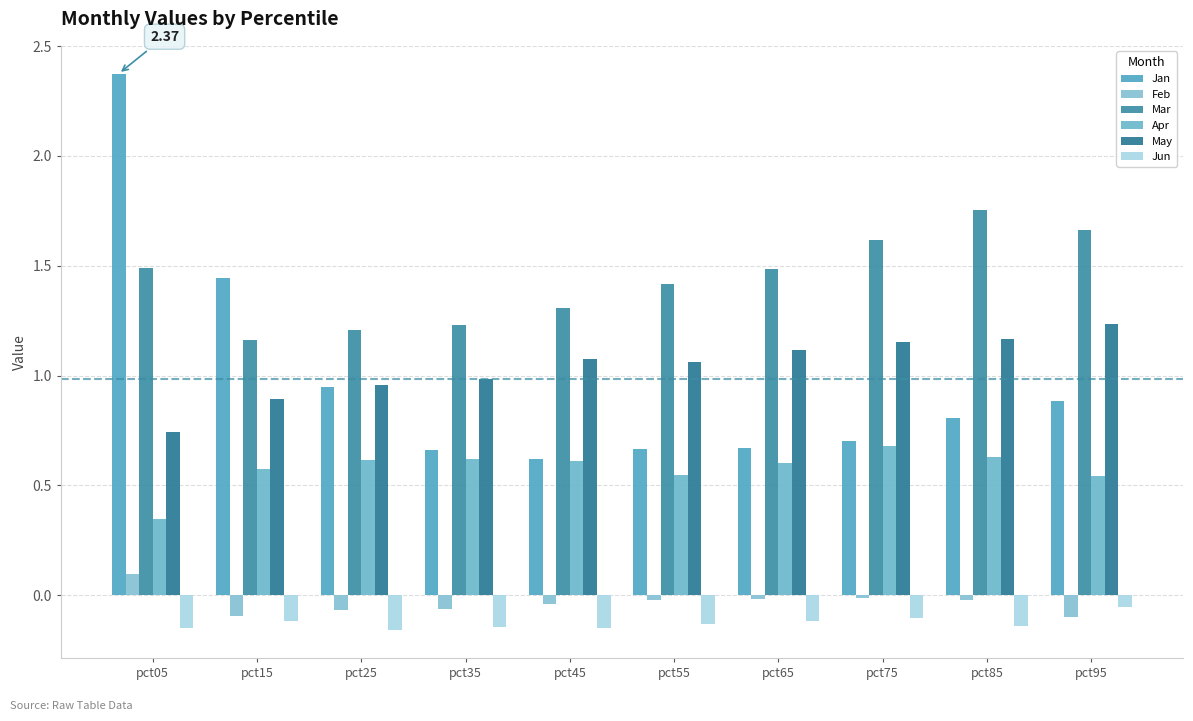

What is the difference between the Mar values at pct75 and pct65?

0.1